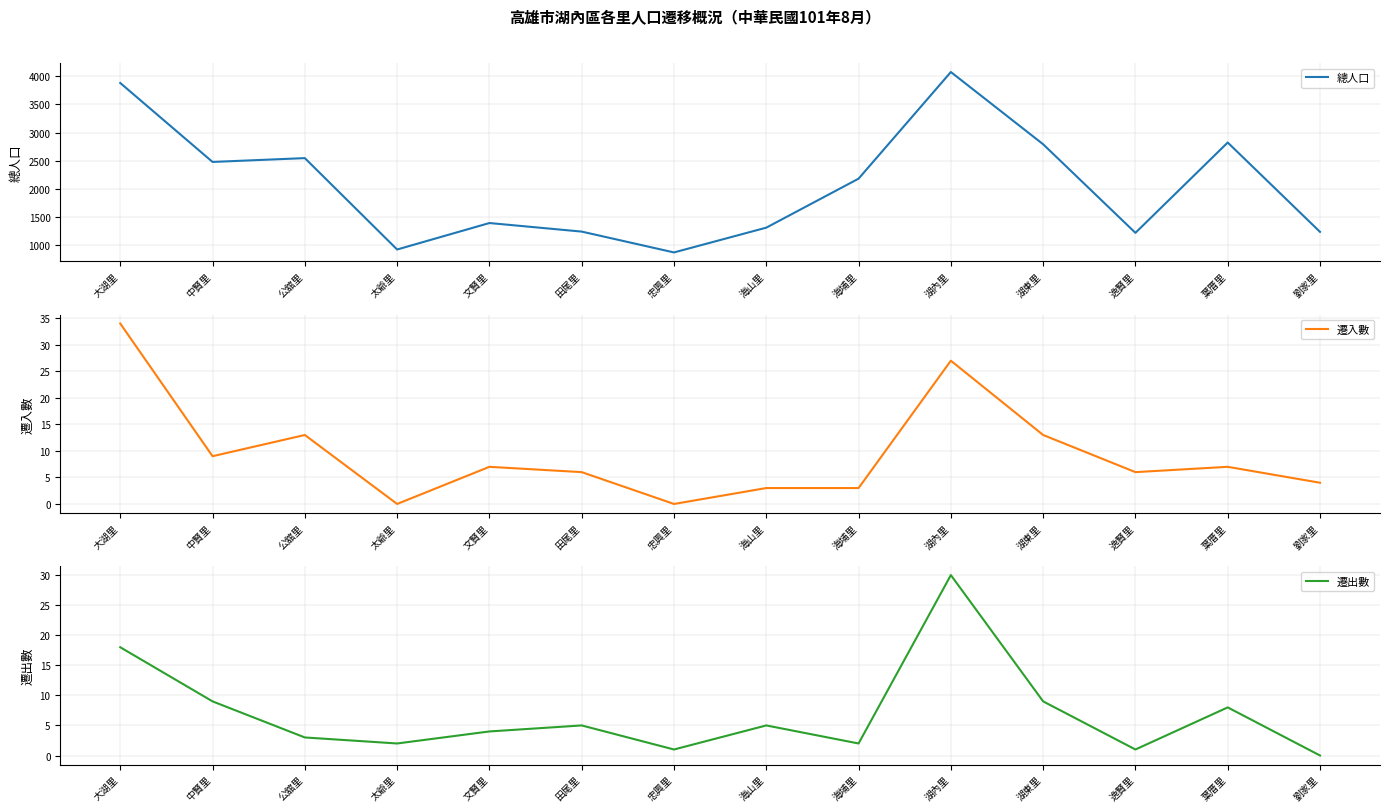

Between which two adjacent categories do 遷入數 and 遷出數 first intersect?

公舘里 and 太爺里